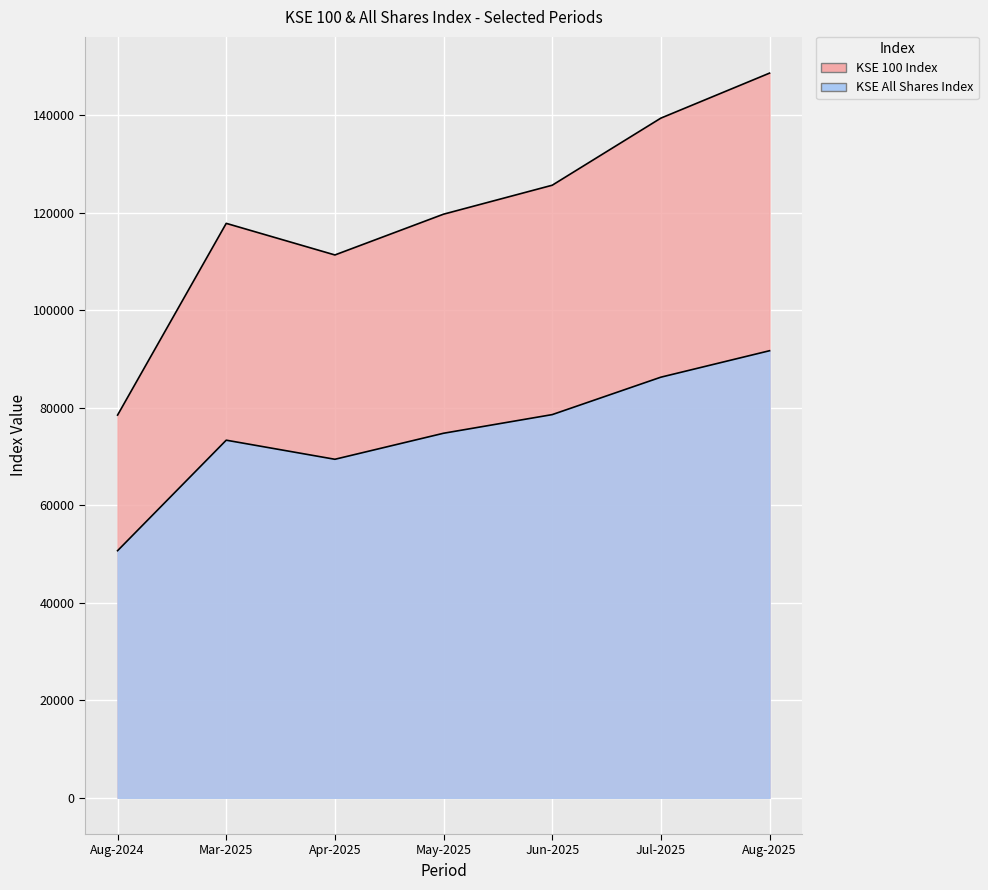

At which label is KSE 100 Index closest to 113553?

Apr-2025